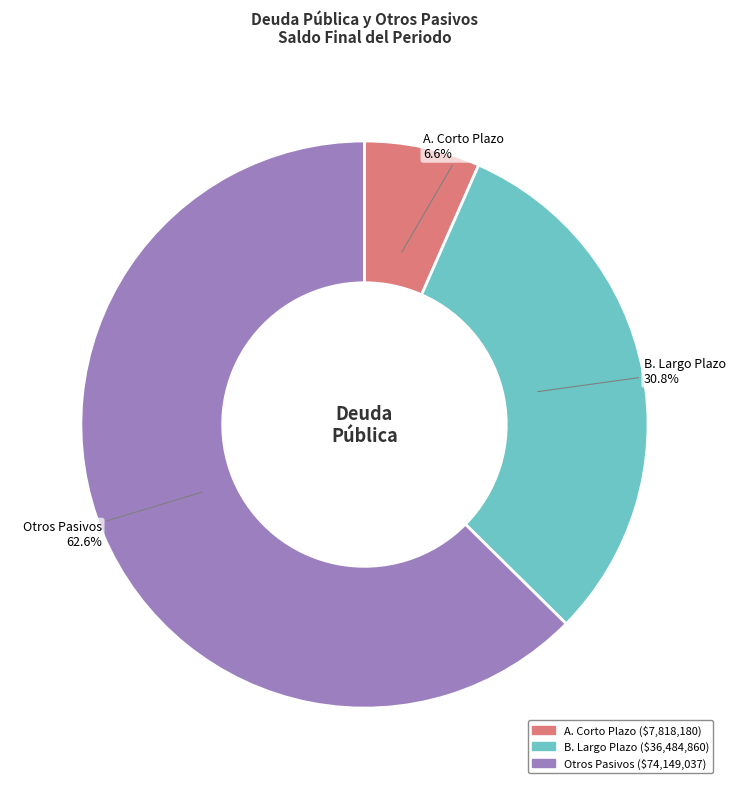

To the nearest percent, what is the difference between the largest and smallest slice percentages?

56%